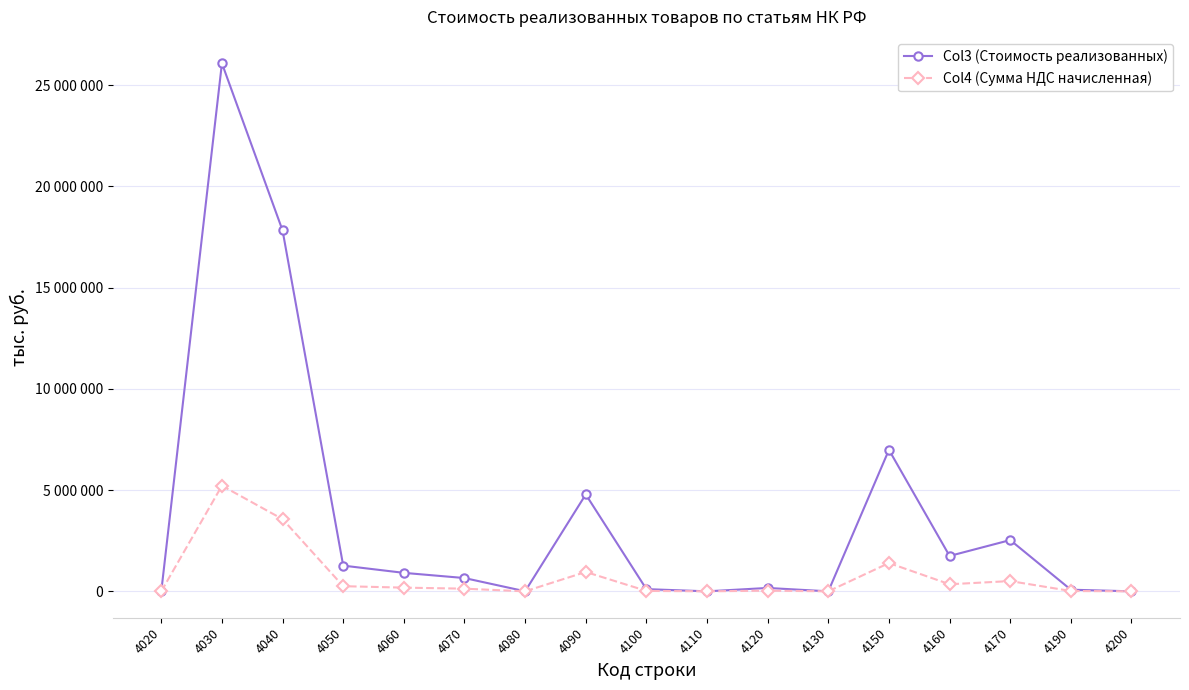

Is this an area chart (filled region under the line)?

No